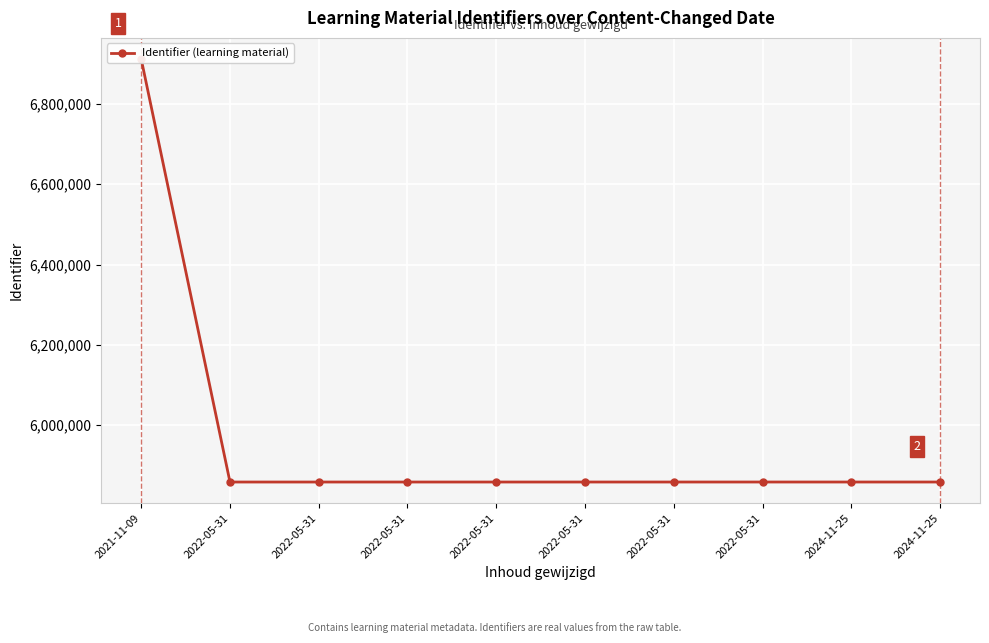

Is it true that the value at 2022-05-31 is 3185457?

False